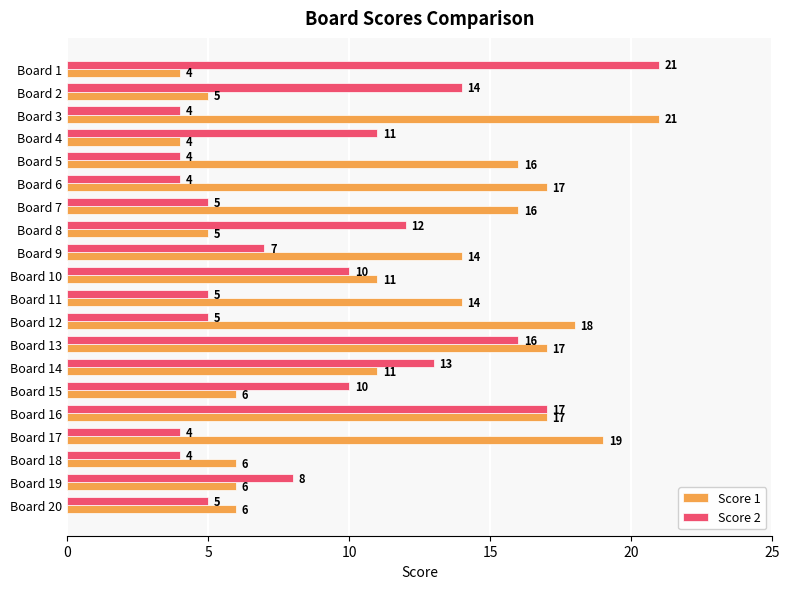

Read the Score 1 value at Board 20.

6